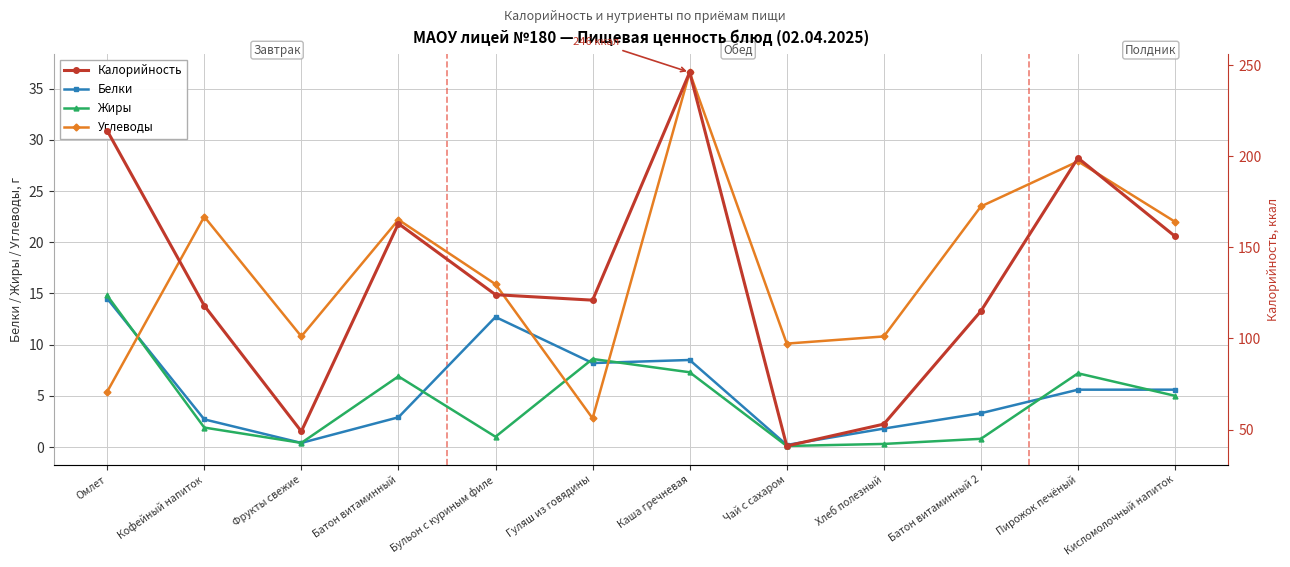

Which series has the largest total across all categories?

Калорийность